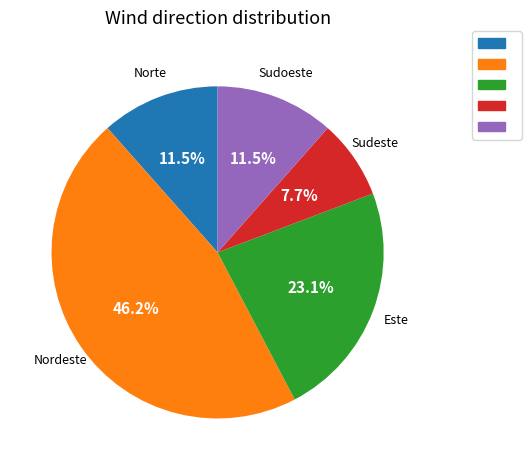

Does any single category account for the majority?

No